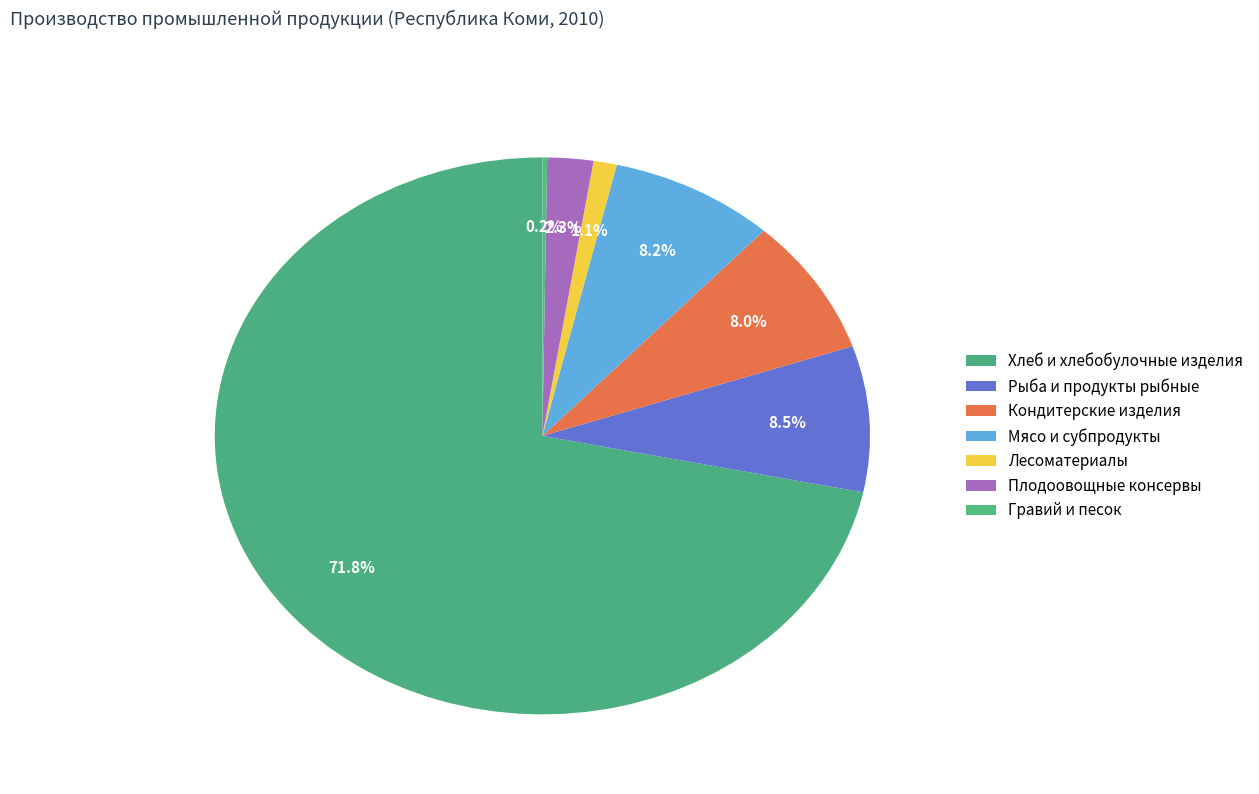

What is the ratio of the value at Плодоовощные консервы to the value at Лесоматериалы?

2.0